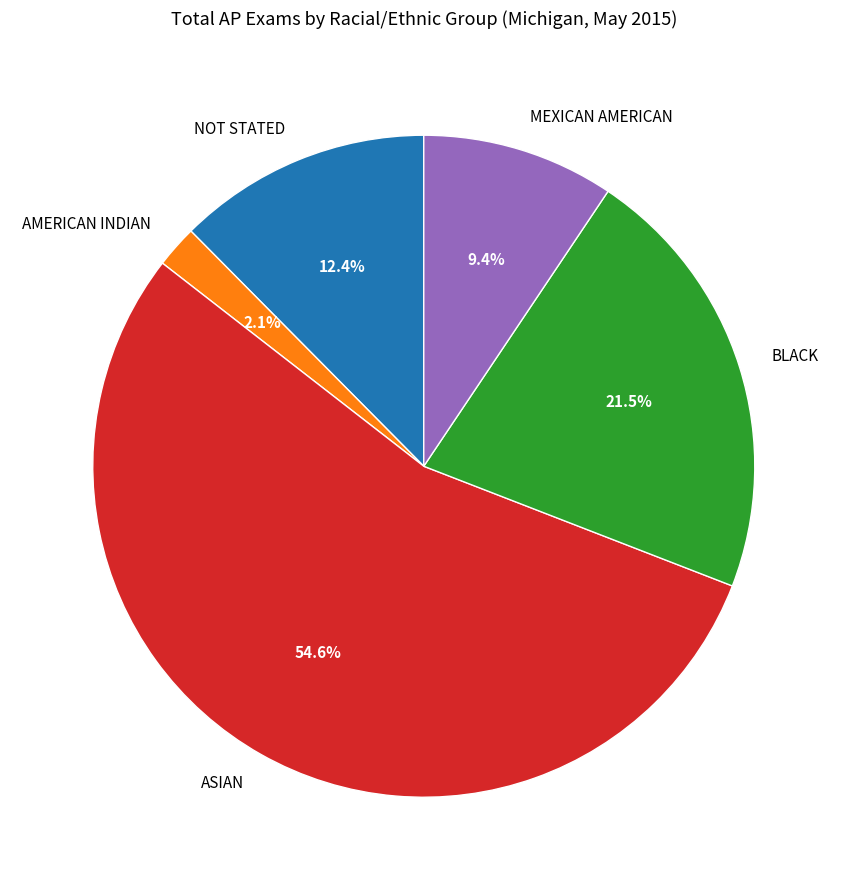

Combined, what portion of the pie is MEXICAN AMERICAN and BLACK?

30.9%